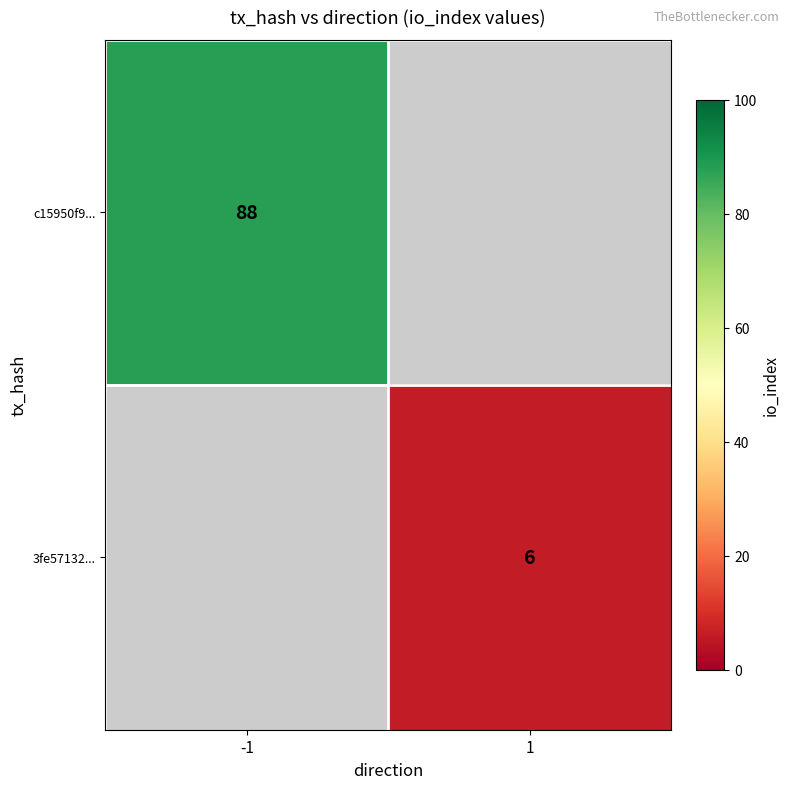

True or false: c15950f9... has a value of 88 at -1.

True